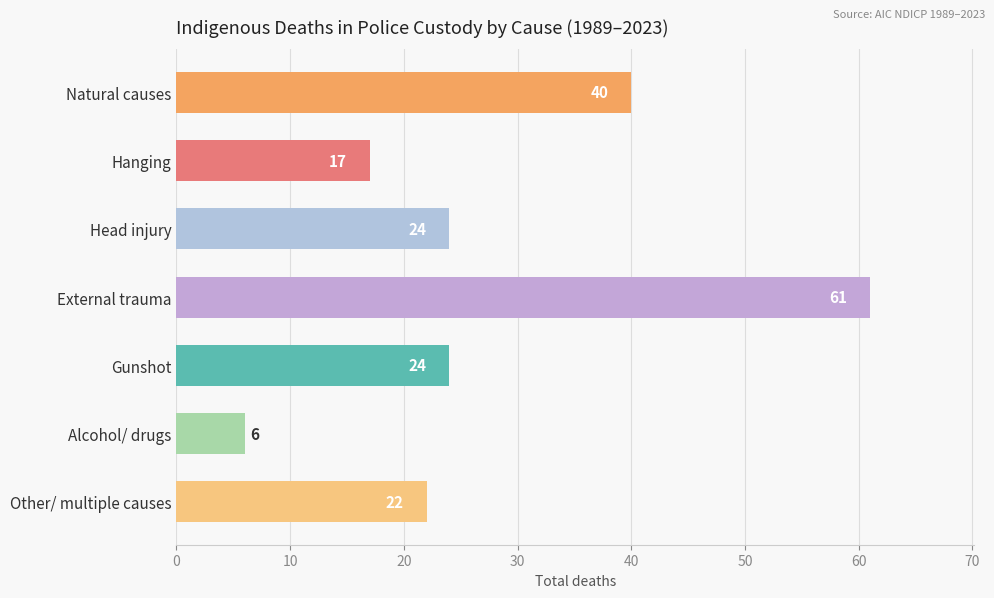

Reading bottom to top, list all the values displayed in this chart.

Other/ multiple causes=22	Alcohol/ drugs=6	Gunshot=24	External trauma=61	Head injury=24	Hanging=17	Natural causes=40